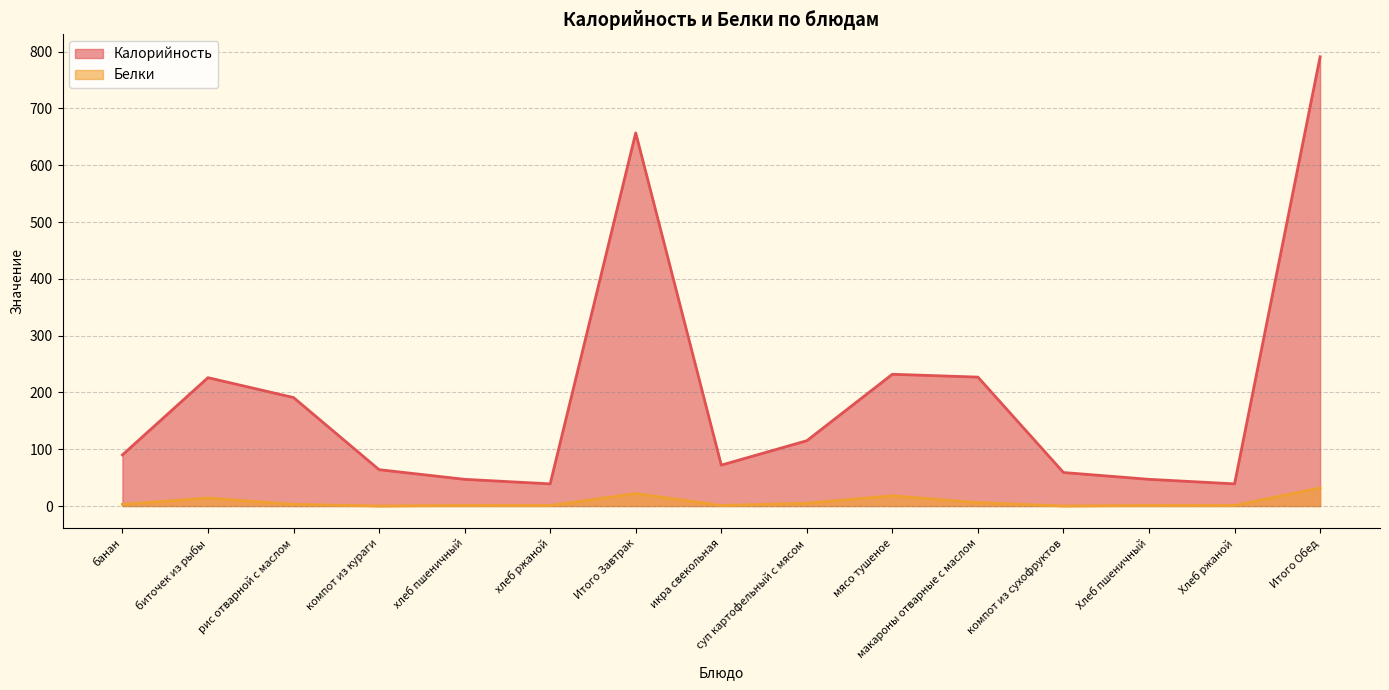

Does the chart display data point markers on the line(s)?

No